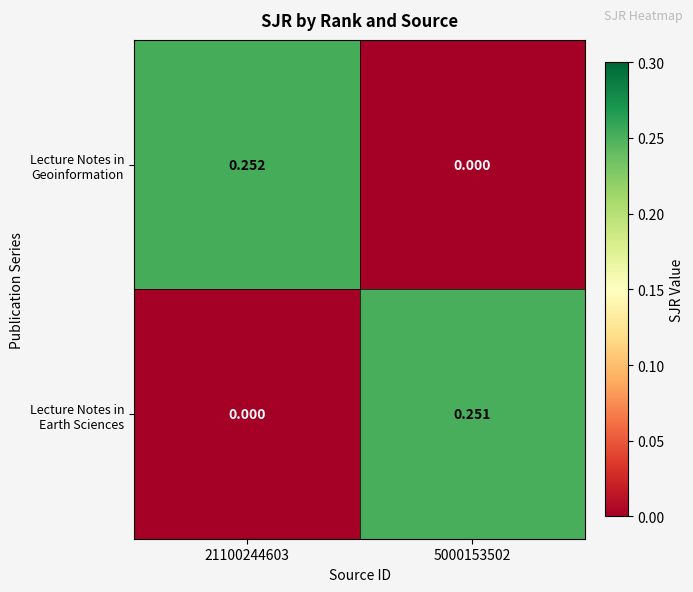

Between 21100244603 and 5000153502, which series saw the biggest shift?

Lecture Notes in Geoinformation